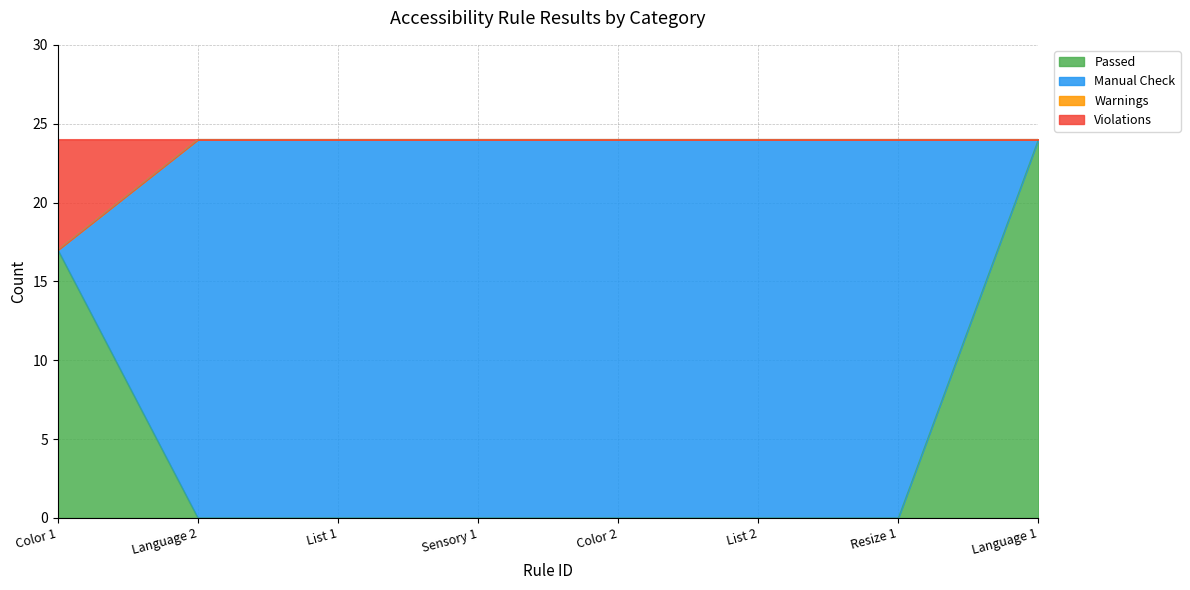

How many lines are shown in the chart?

4